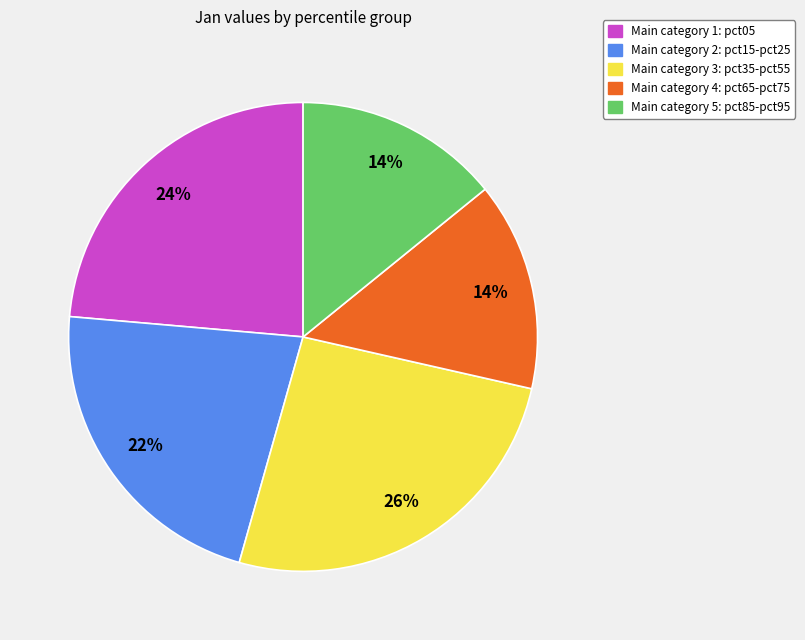

Does any single category account for the majority?

No